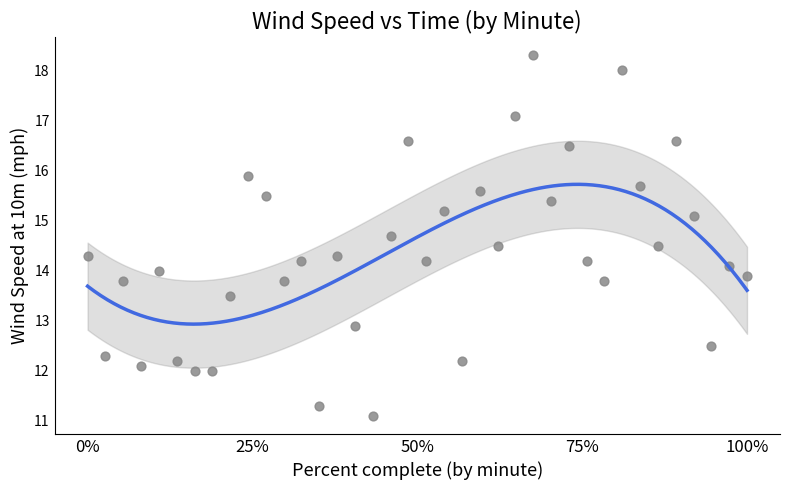

What is the range of X values (max minus min)?

100.0